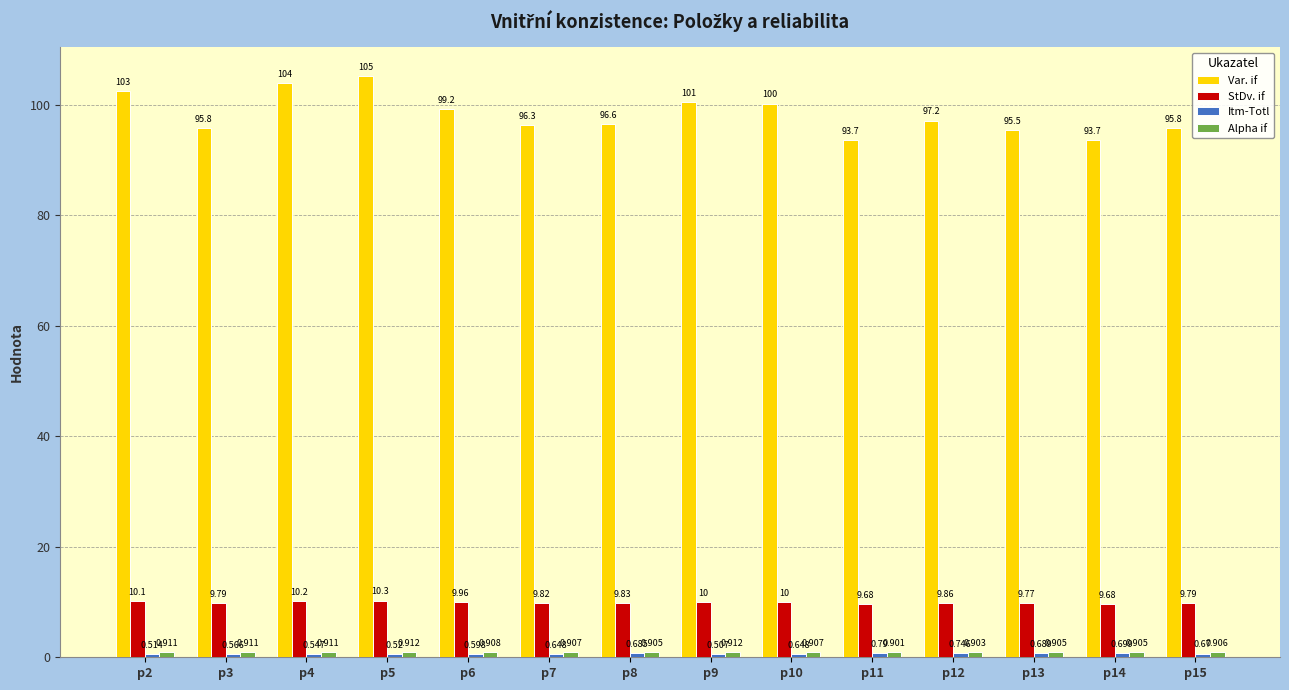

Which series has the largest range (max minus min)?

Var. if